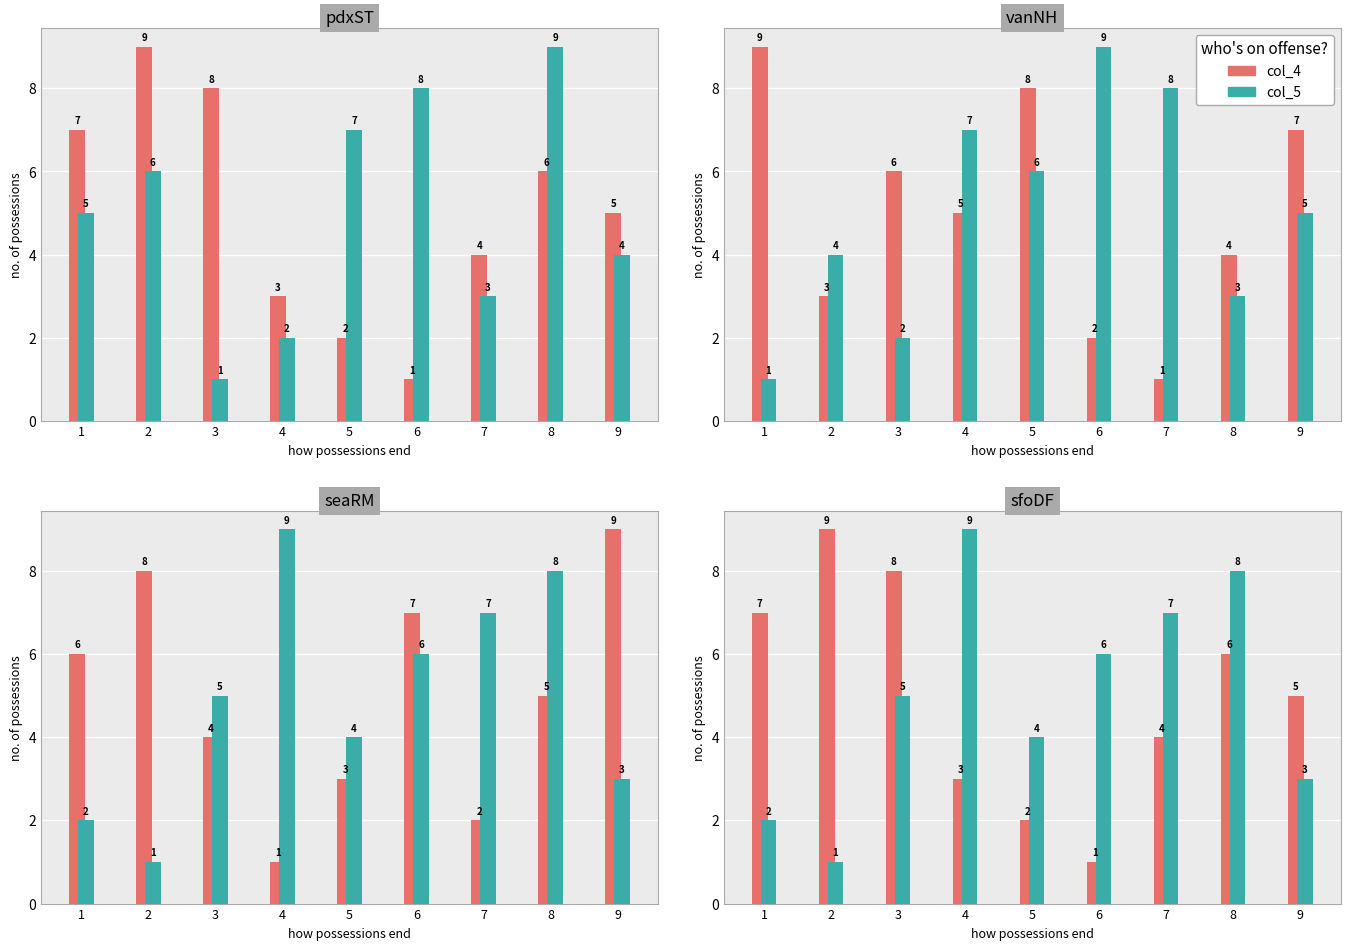

What is the average value of the col_2 series?

5